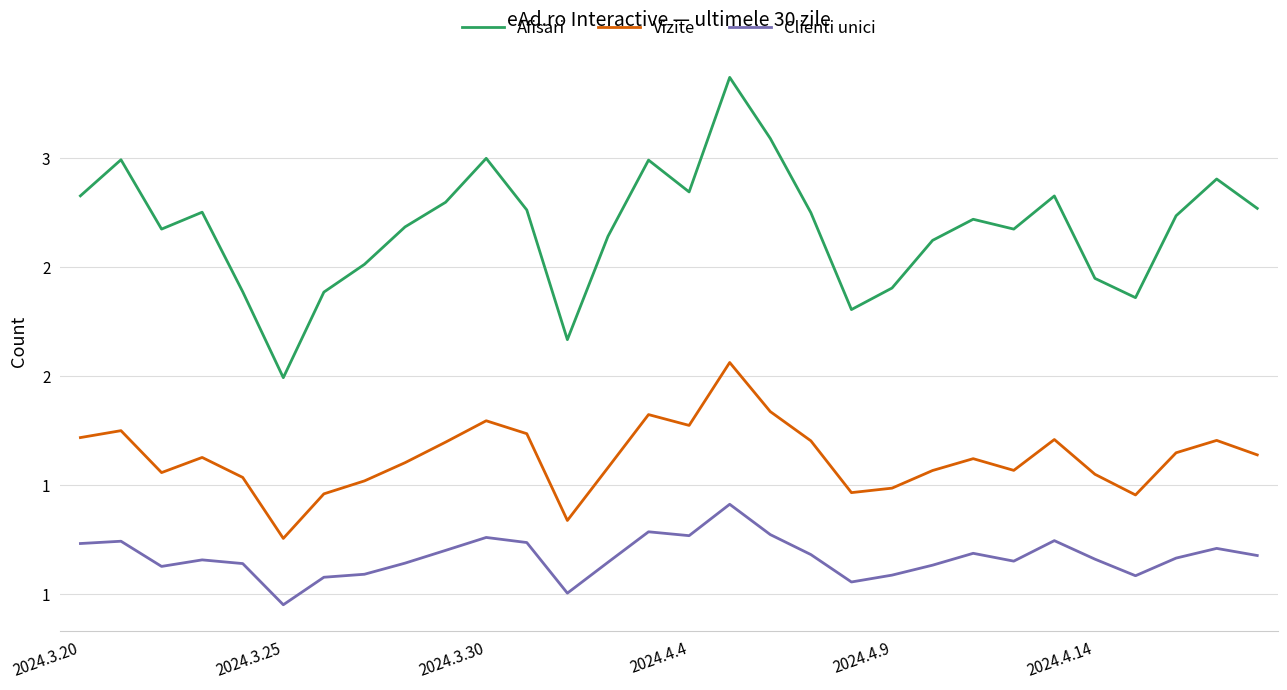

Does the chart display data point markers on the line(s)?

No